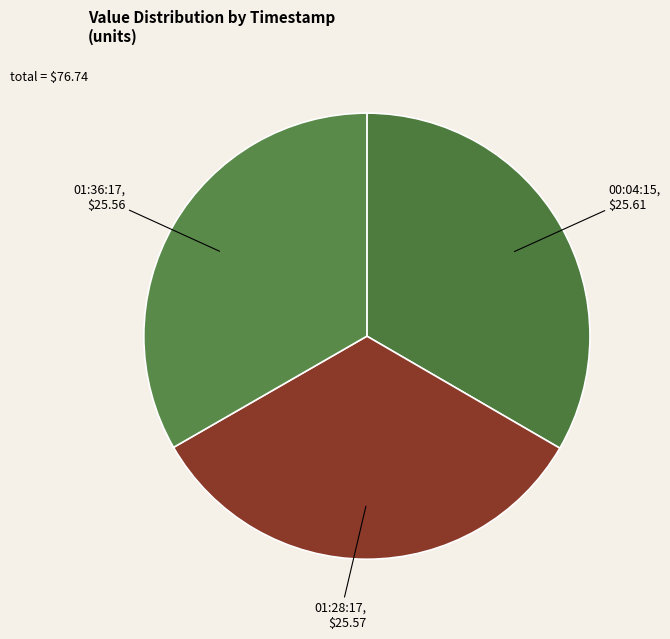

How many slices are in this pie chart?

3